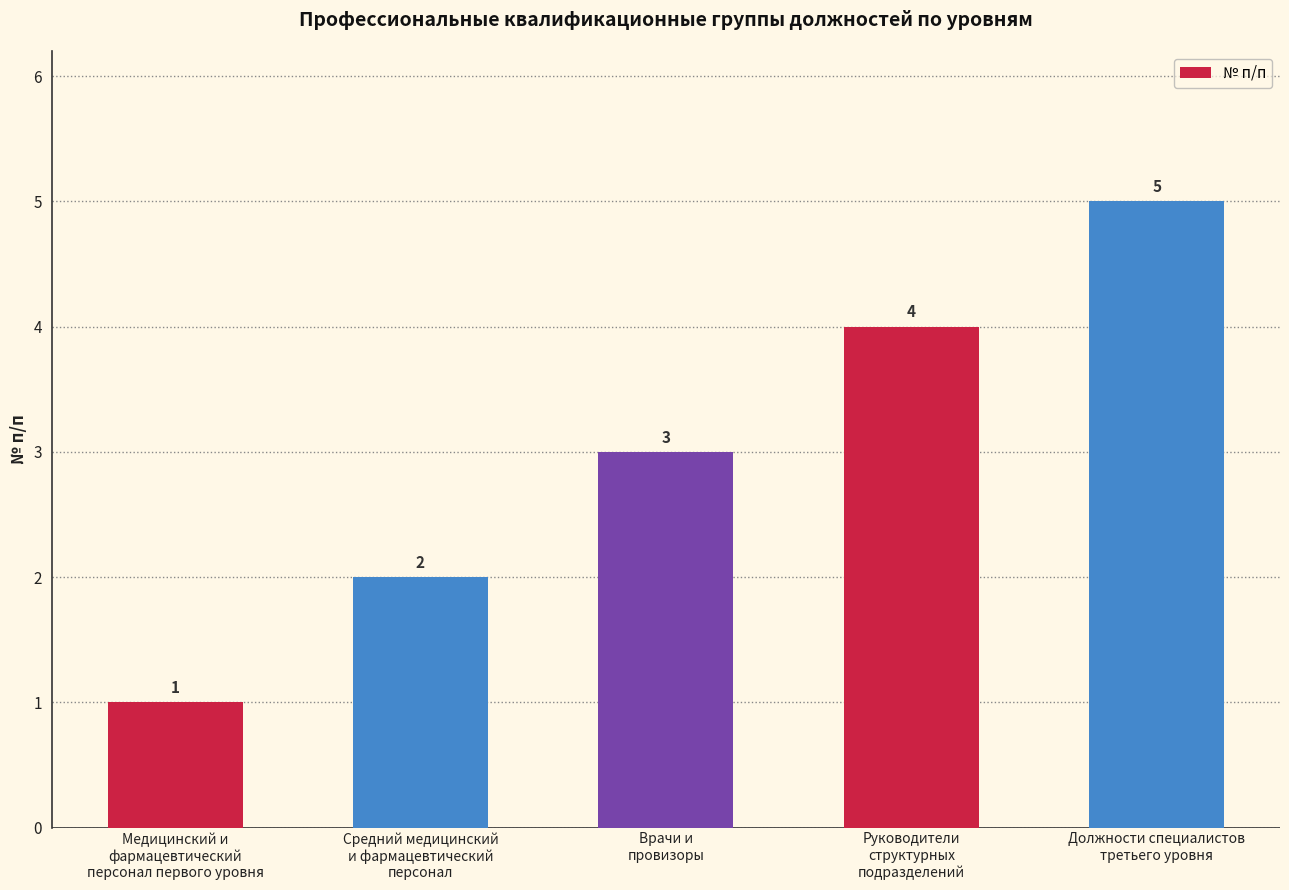

Rank the categories by value from highest to lowest.

Должности специалистов
третьего уровня, Руководители
структурных
подразделений, Врачи и
провизоры, Средний медицинский
и фармацевтический
персонал, Медицинский и
фармацевтический
персонал первого уровня